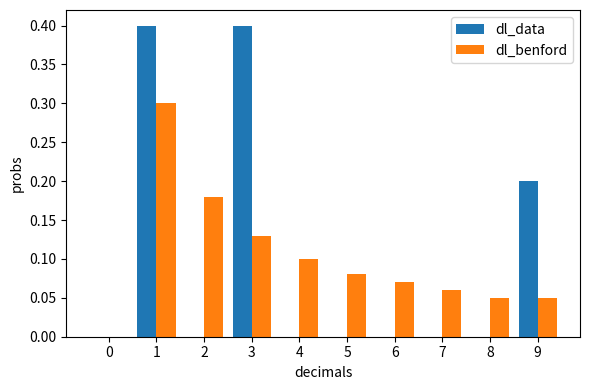

Is the value of dl_data at 9 greater than the value of dl_benford at 6?

Yes